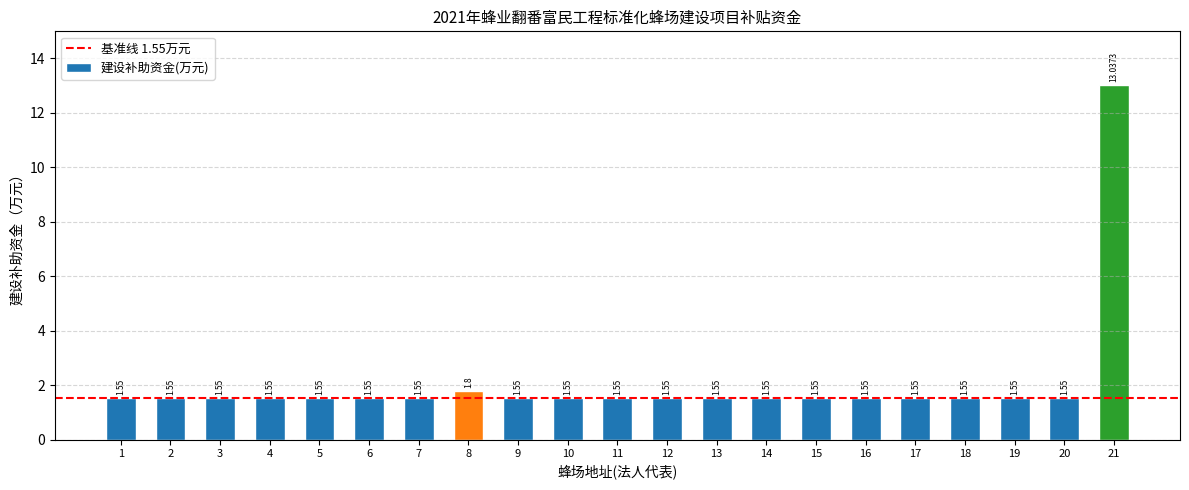

Approximately how many times larger is the value at 2 compared to 10?

1.0